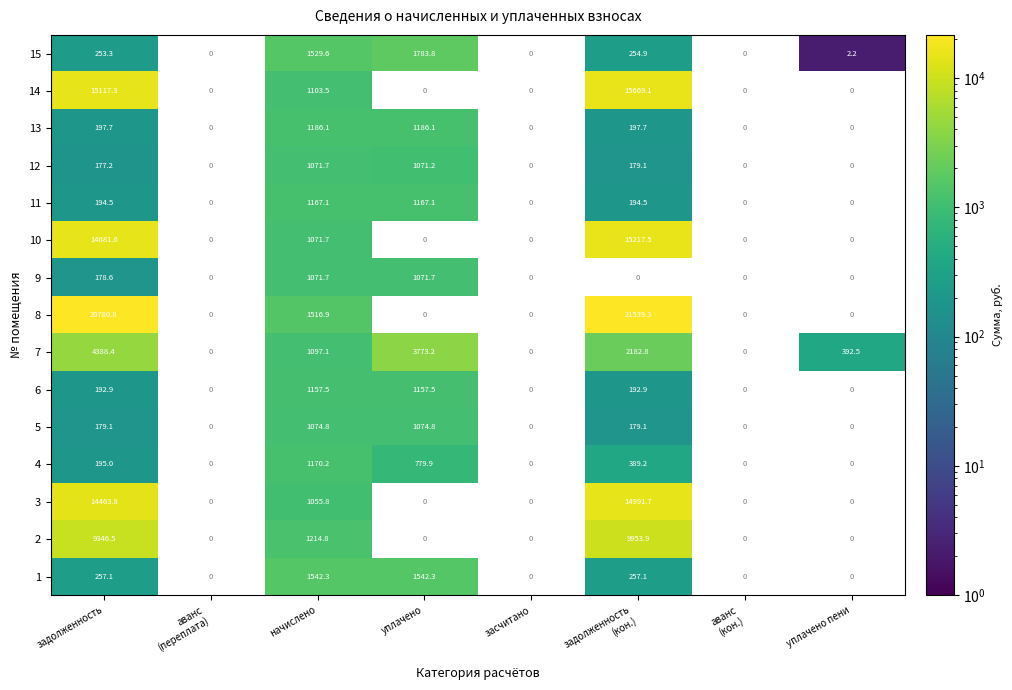

The 13 series shows 1186.1 at уплачено. True or false?

True